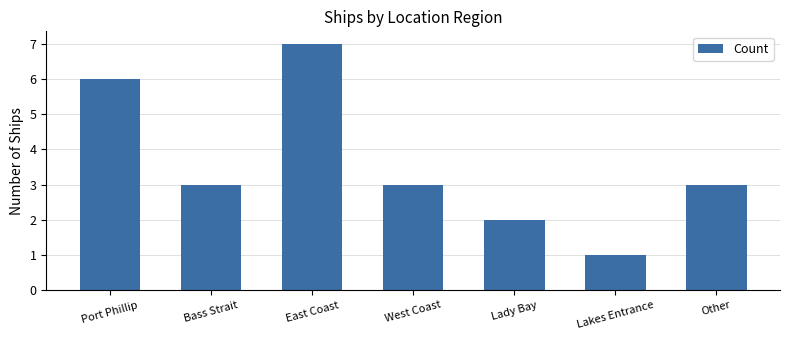

Reading right to left, list all the values displayed in this chart.

3	1	2	3	7	3	6